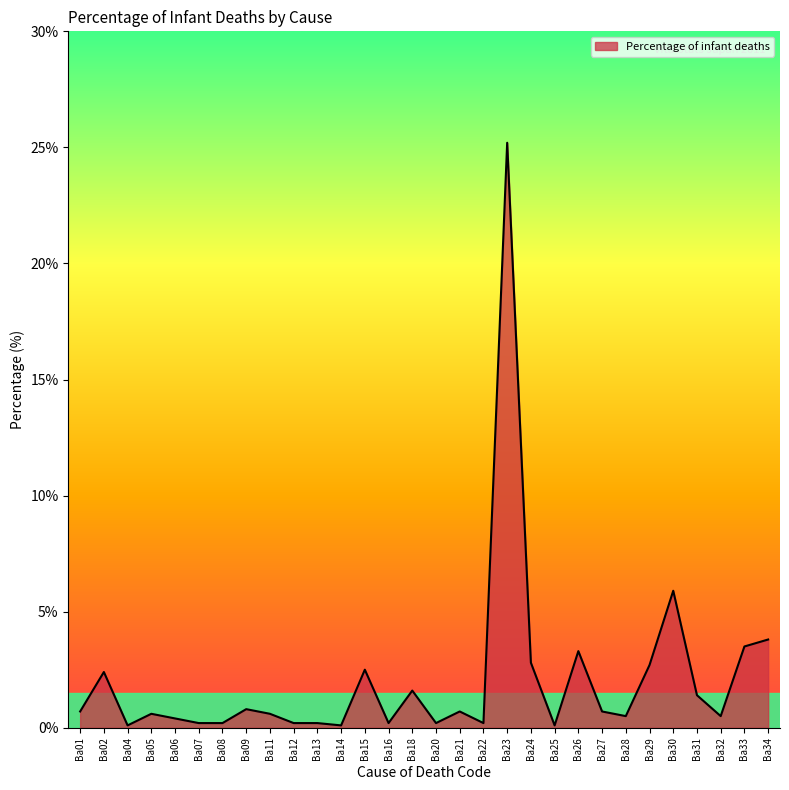

The chart shows a value of 0.7 at Ba01. True or false?

True